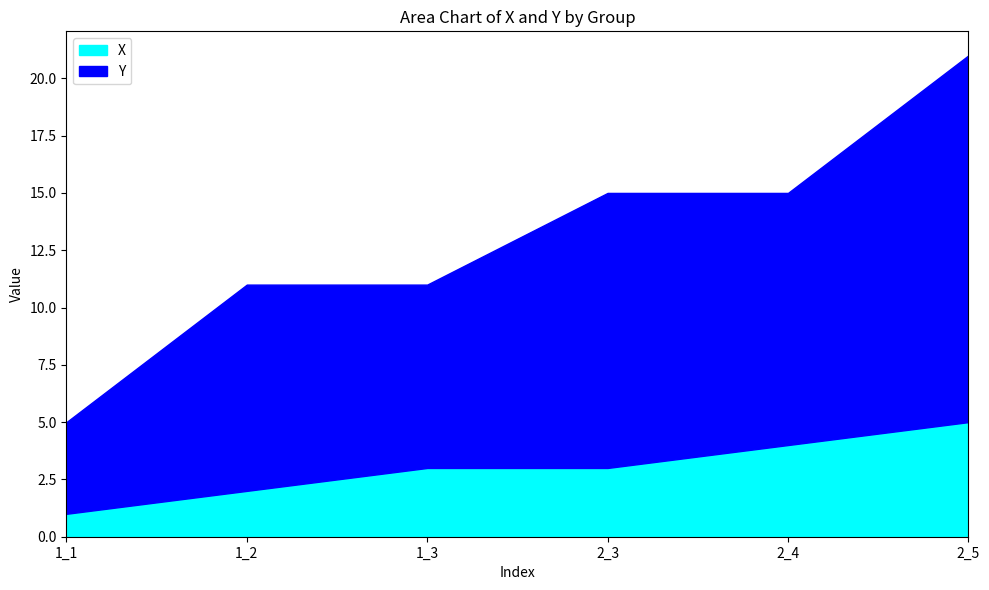

How many categories are shown in the chart?

6